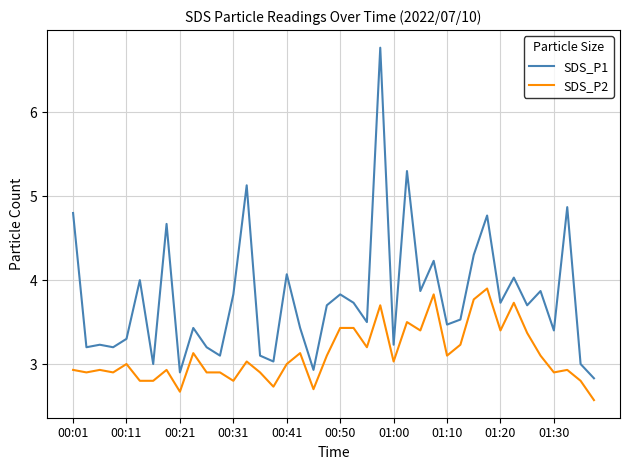

Which series has the largest range (max minus min)?

SDS_P1